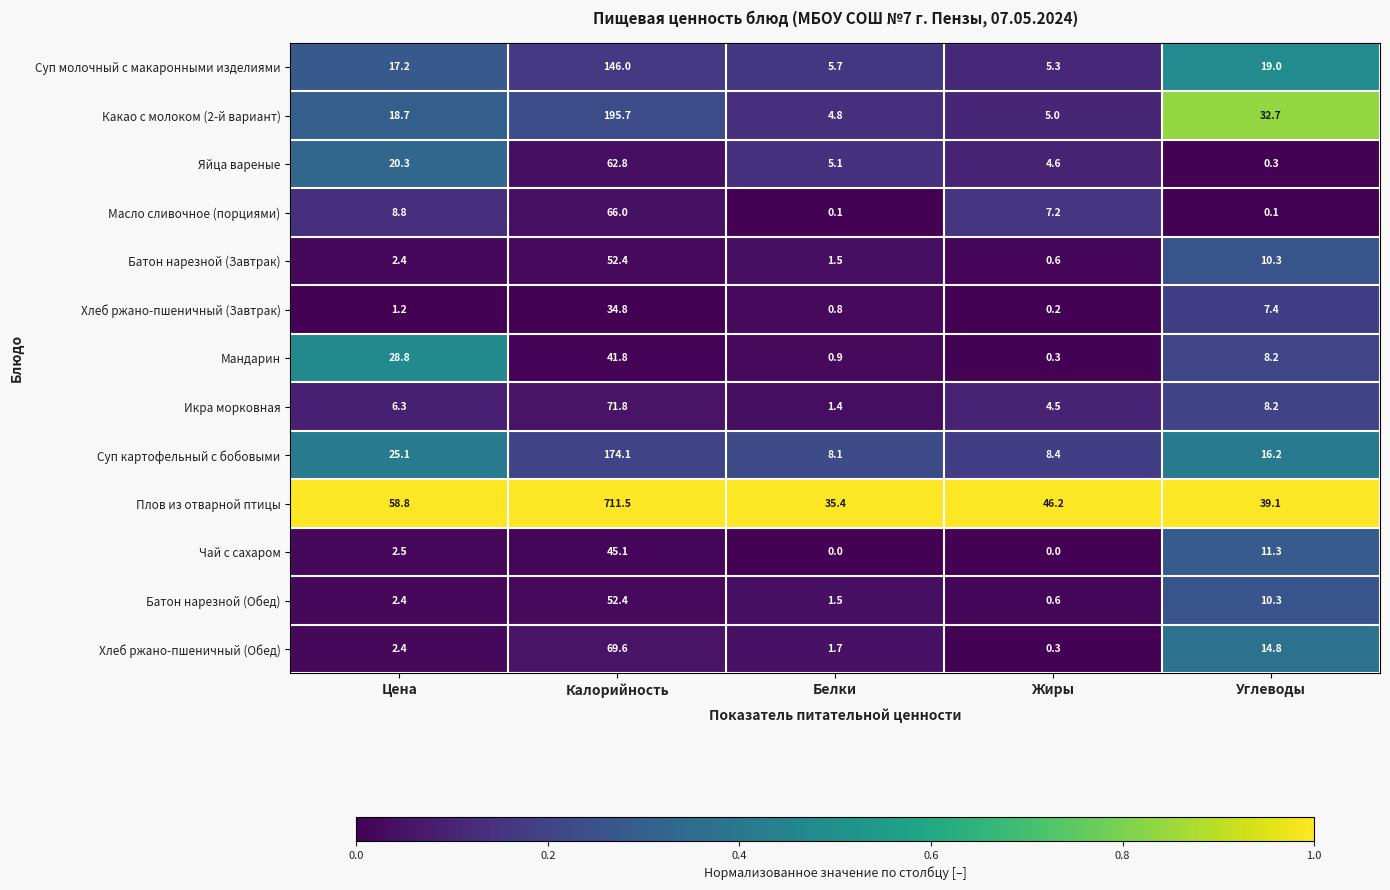

The Плов из отварной птицы series shows 19.7 at Жиры. True or false?

False